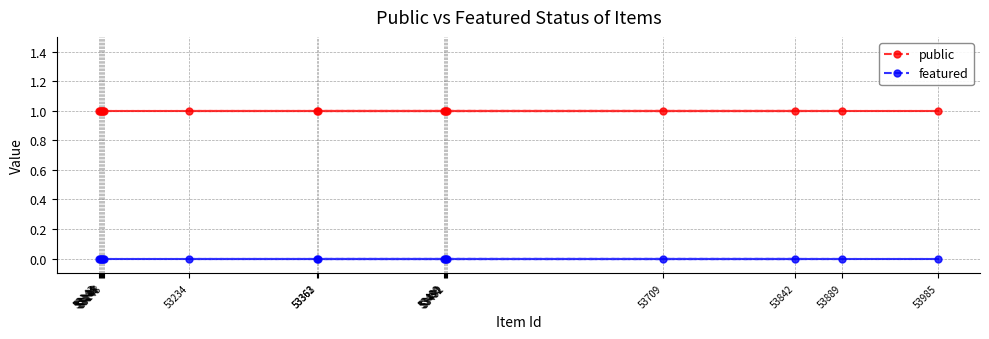

Which has a higher value, 53985 or 53491?

53985